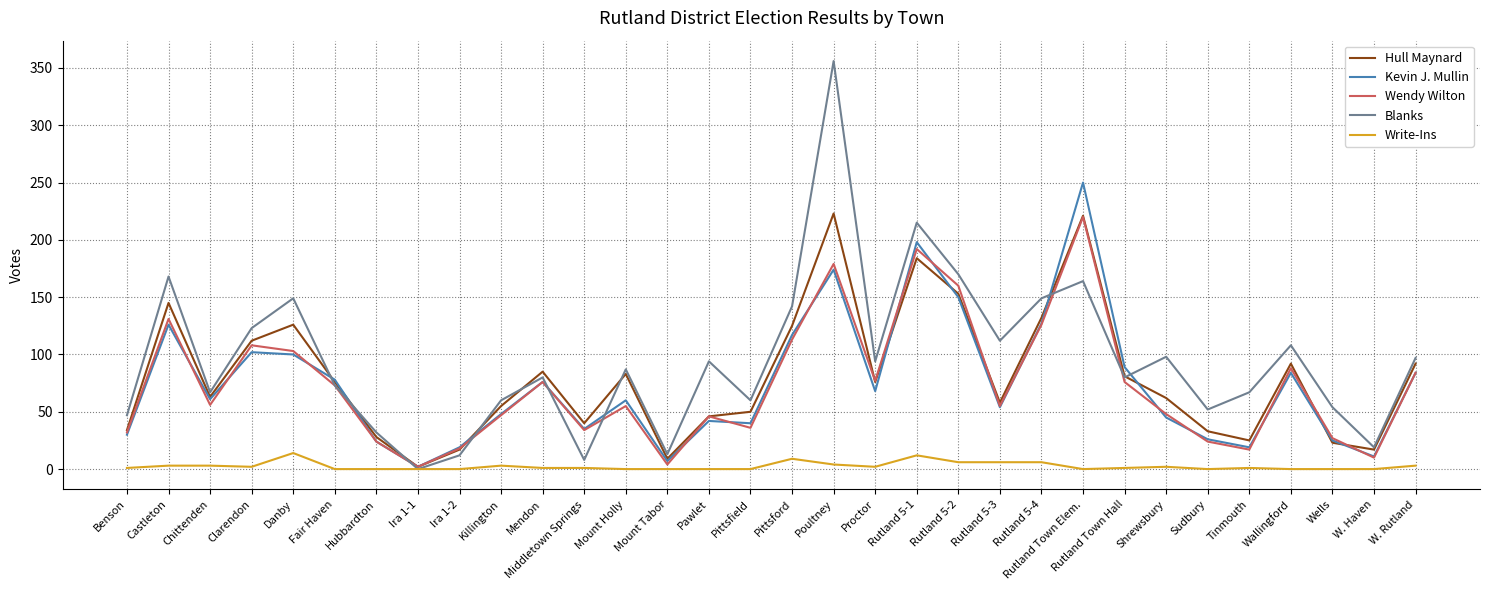

The Blanks series shows 52 at Sudbury. True or false?

True